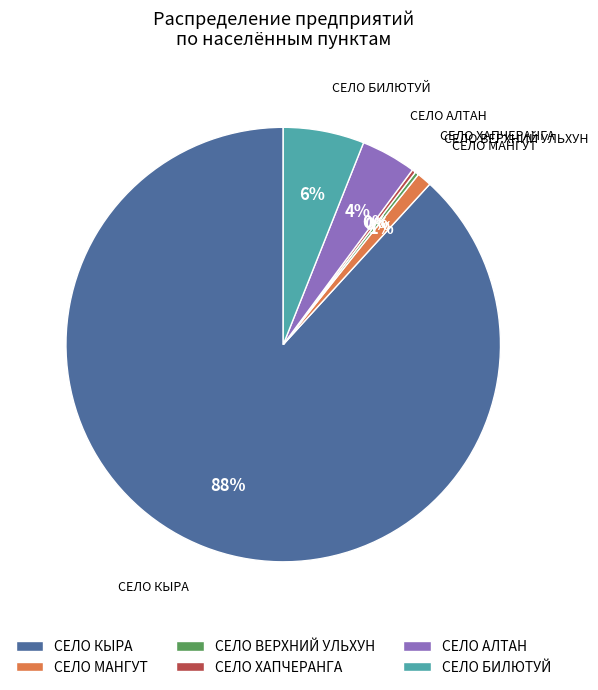

To the nearest percent, what is the combined percentage of СЕЛО МАНГУТ and СЕЛО АЛТАН?

5%